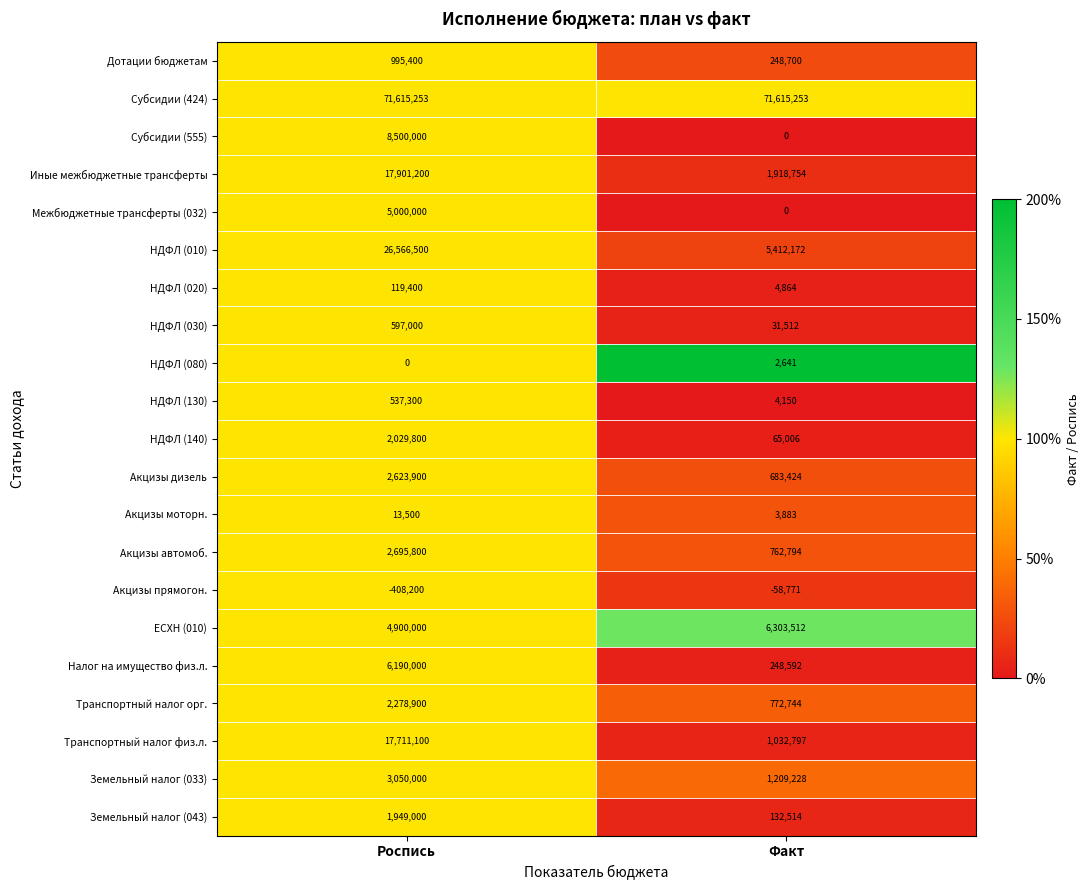

How many series are shown in this chart?

21